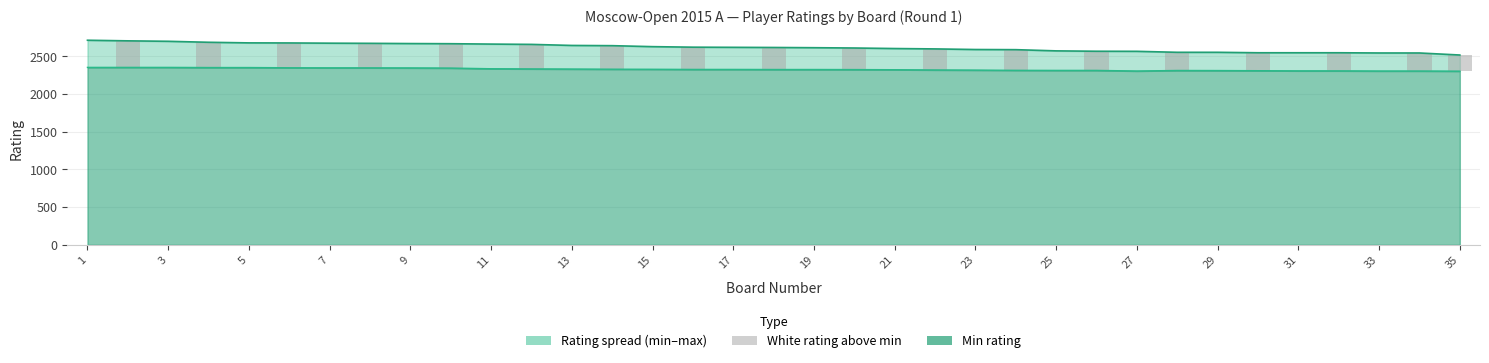

What is the difference between the maximum and minimum values?

352